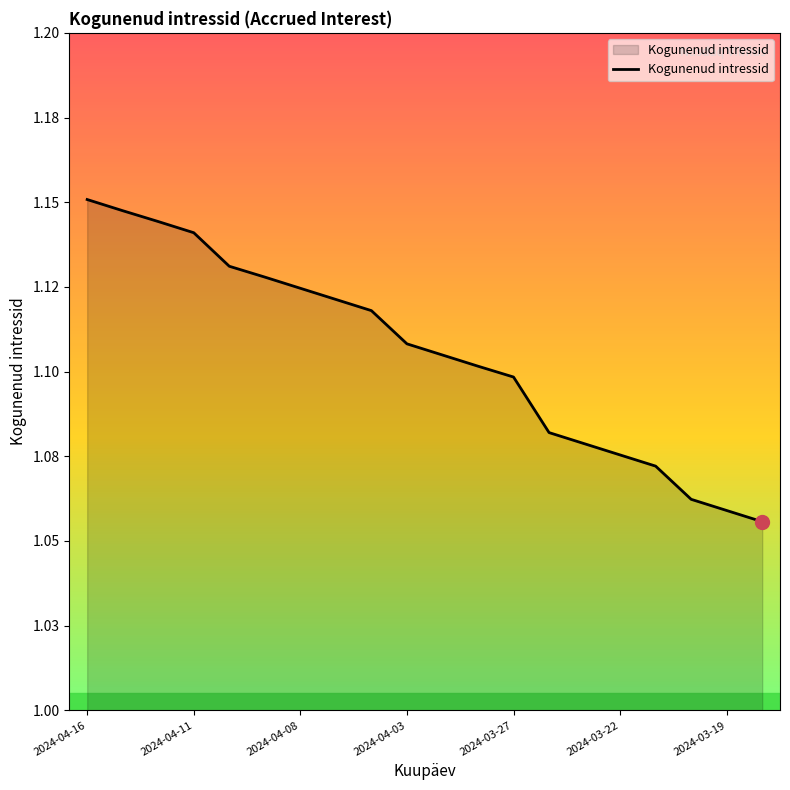

Does the chart have visible grid lines?

No